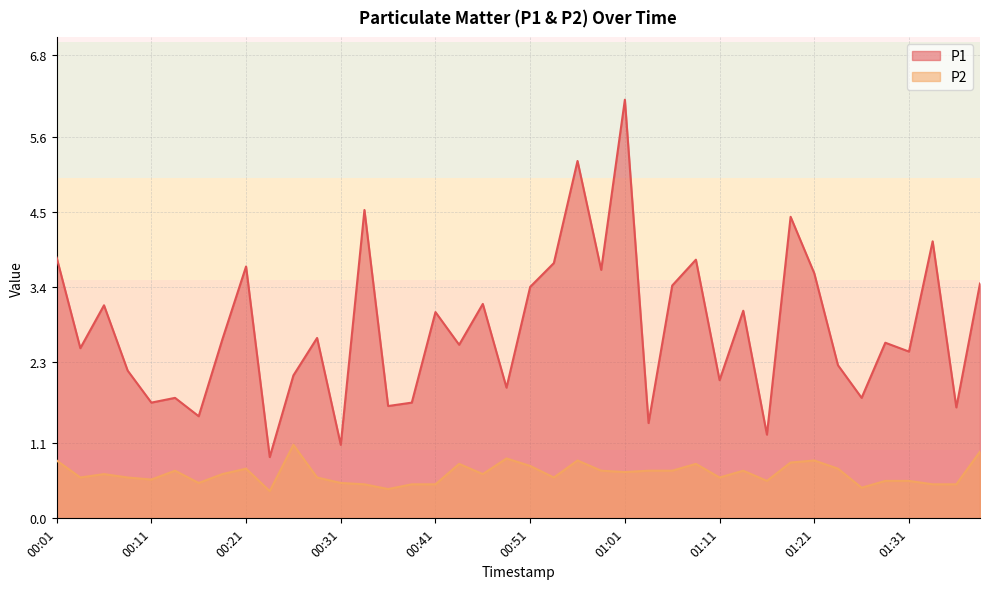

What is the label of the 5th point from the right?

01:28